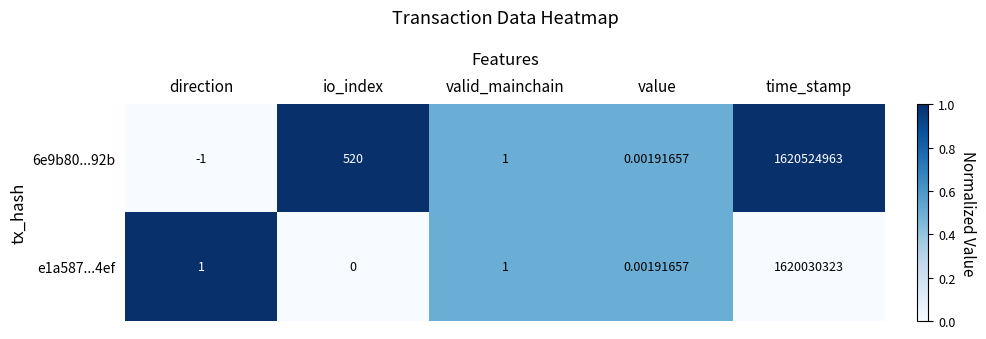

Which series has the largest total across all categories?

6e9b80...92b